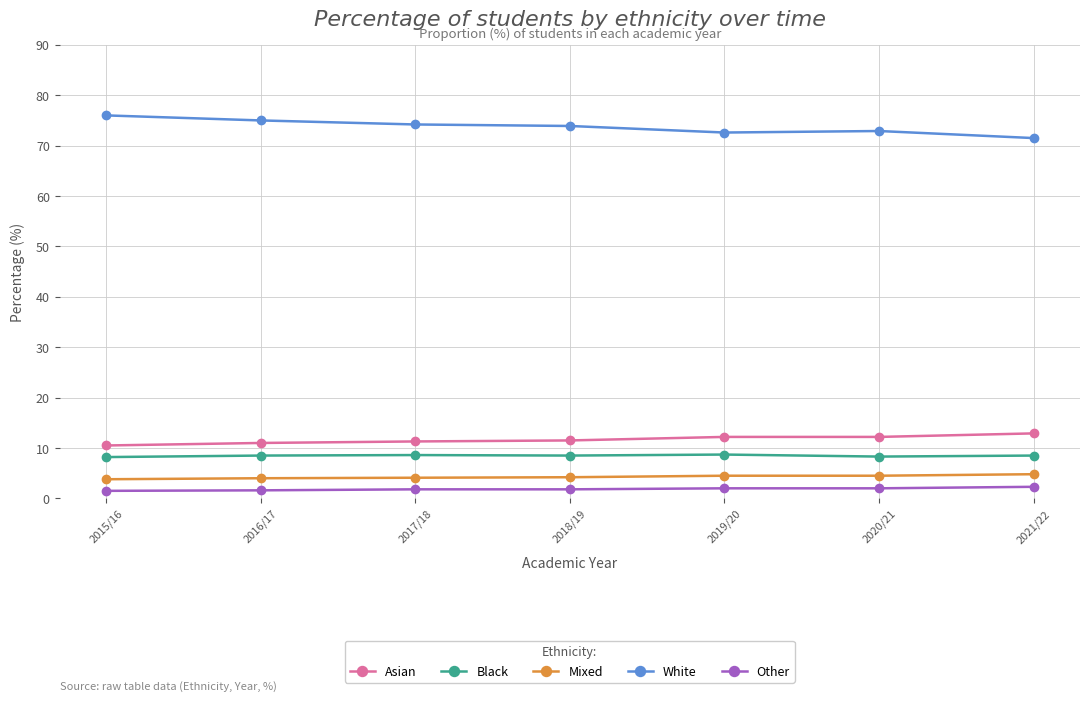

What is the minimum value for White?

71.5